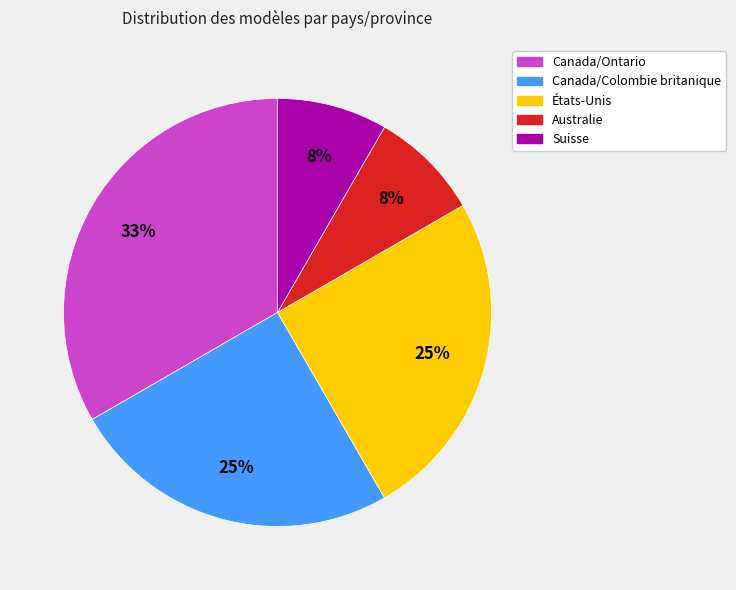

To the nearest percent, what is the difference between the Canada/Colombie britanique and Suisse slice percentages?

17%